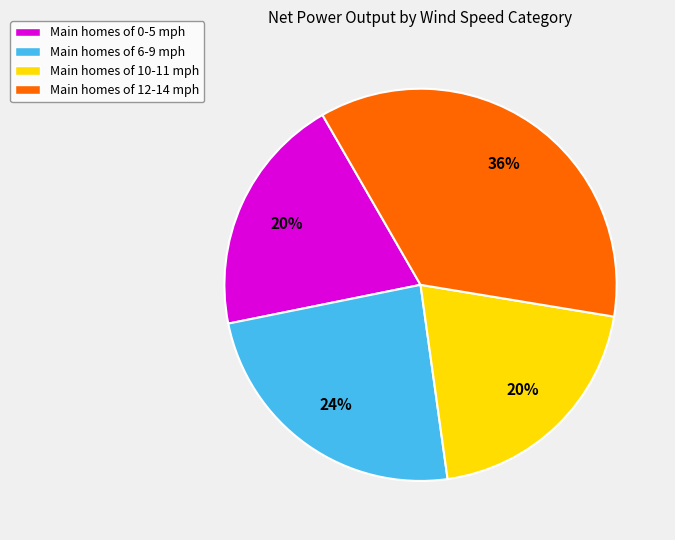

What is the largest slice in the pie chart?

Main homes of 12-14 mph